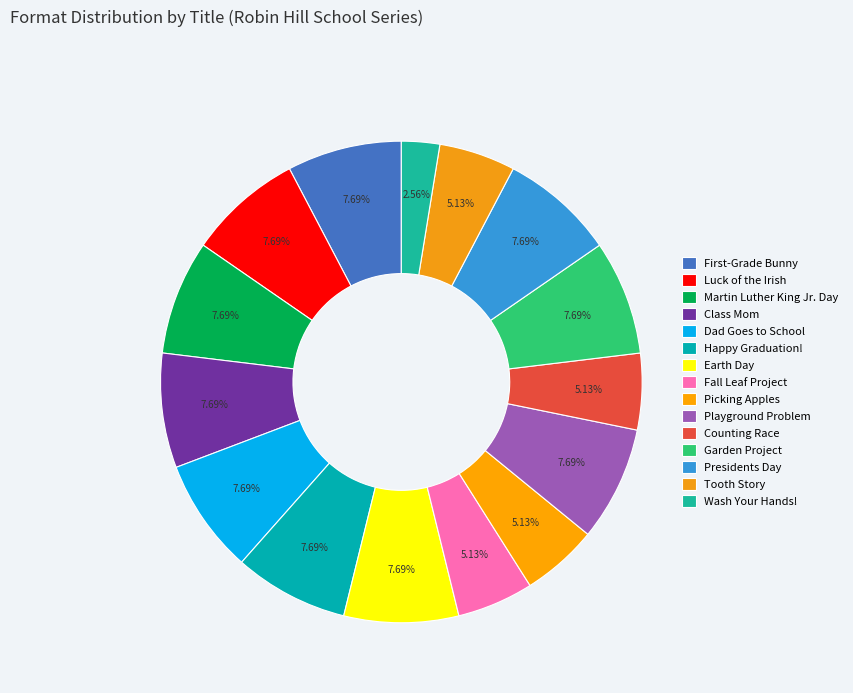

How many segments does this pie chart have?

15